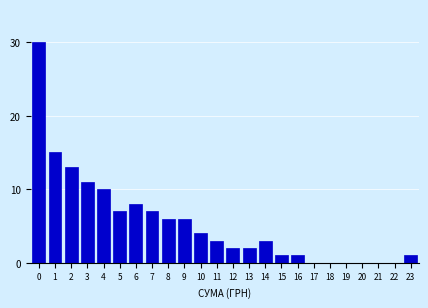

Reading left to right, extract all data points from this chart.

0=30	1=15	2=13	3=11	4=10	5=7	6=8	7=7	8=6	9=6	10=4	11=3	12=2	13=2	14=3	15=1	16=1	17=0	18=0	19=0	20=0	21=0	22=0	23=1